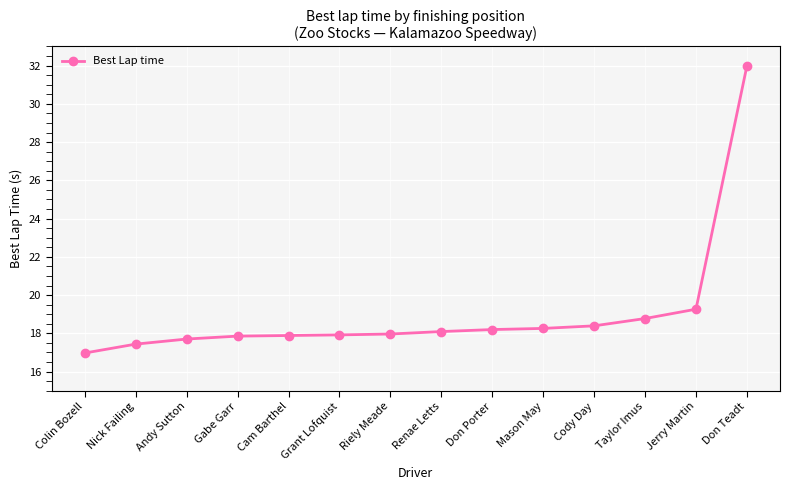

What is the label of the 5th point from the left?

Cam Barthel